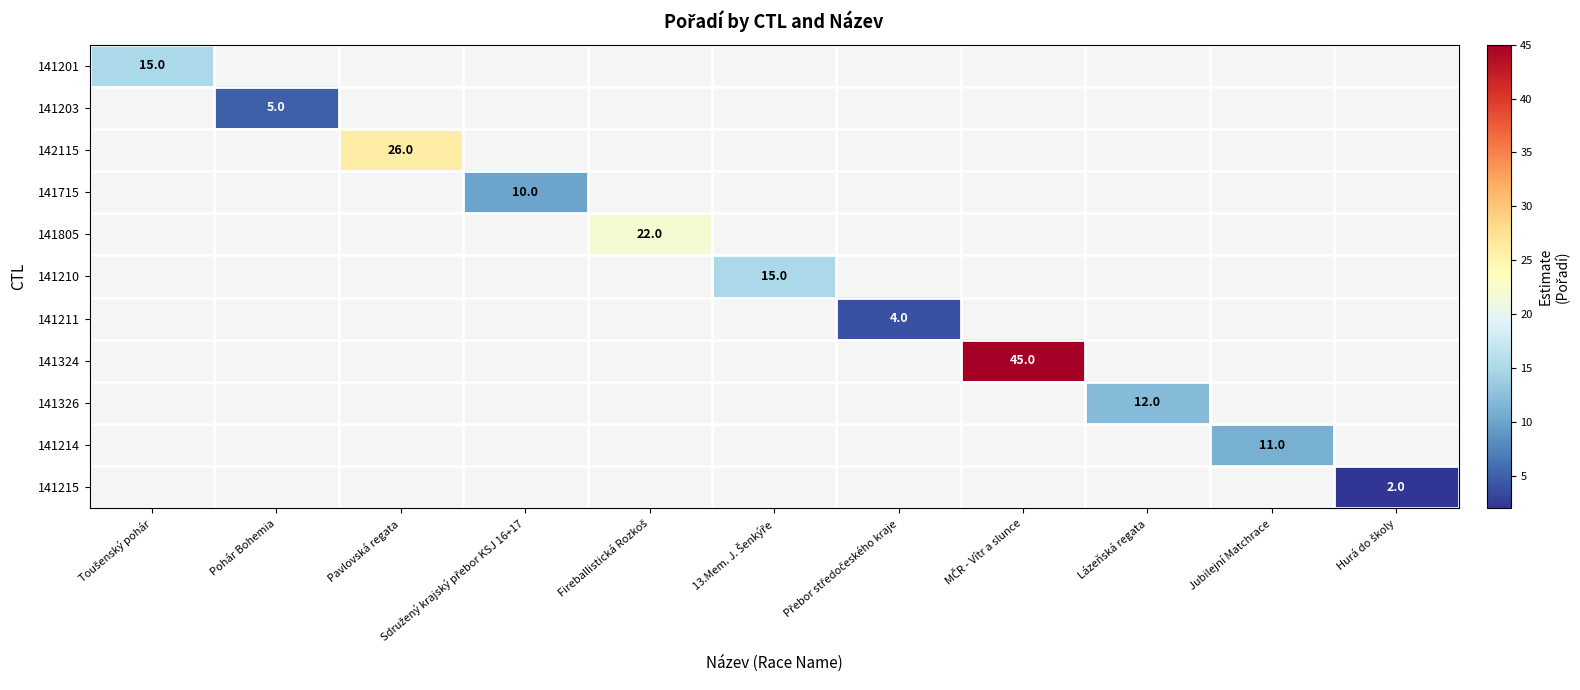

Rank the series at Lázeňská regata from highest to lowest value.

141326, 141201, 141203, 142115, 141715, 141805, 141210, 141211, 141324, 141214, 141215